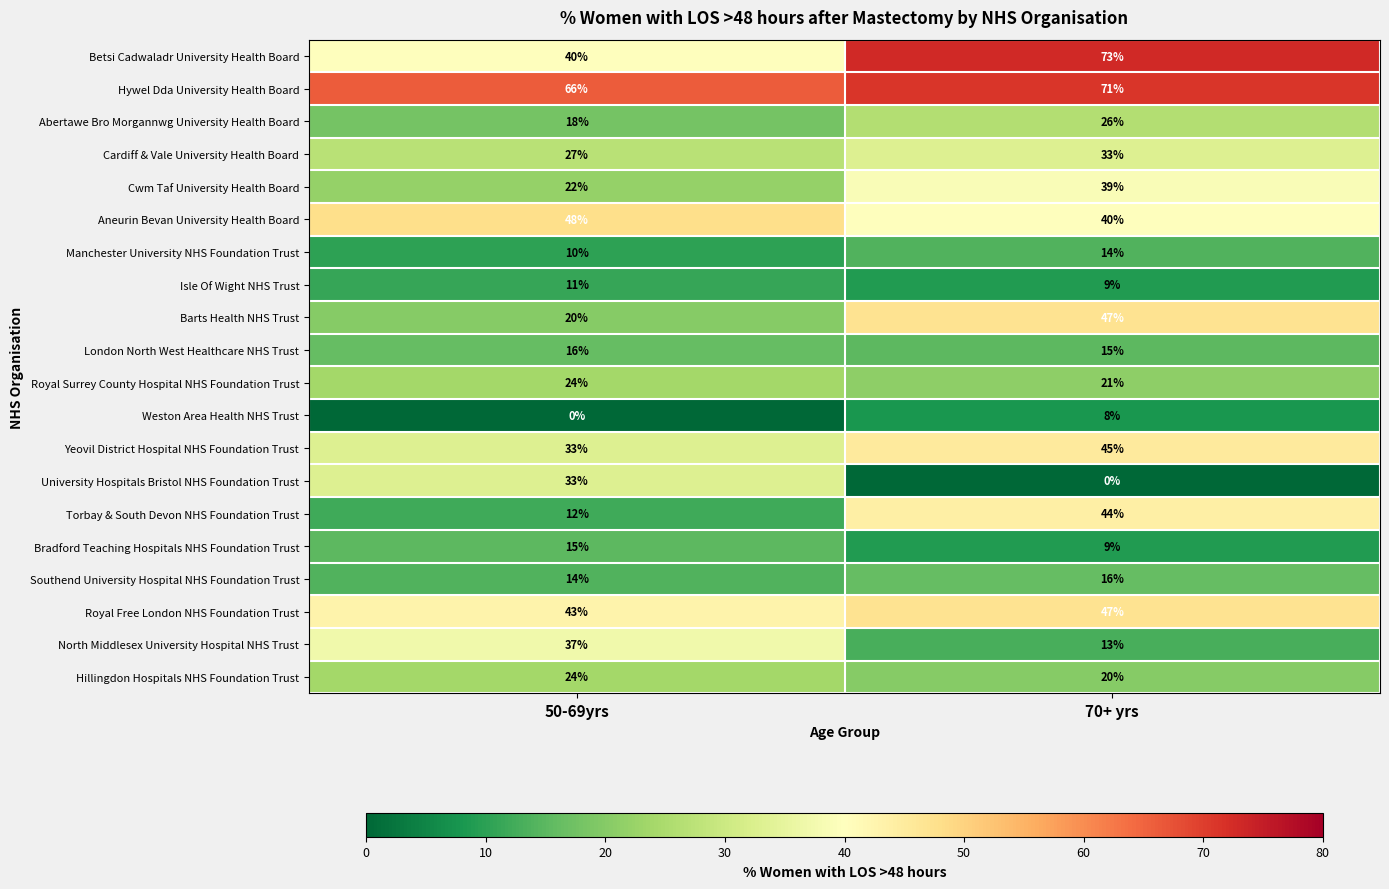

At how many categories does at least one series exceed 32?

2